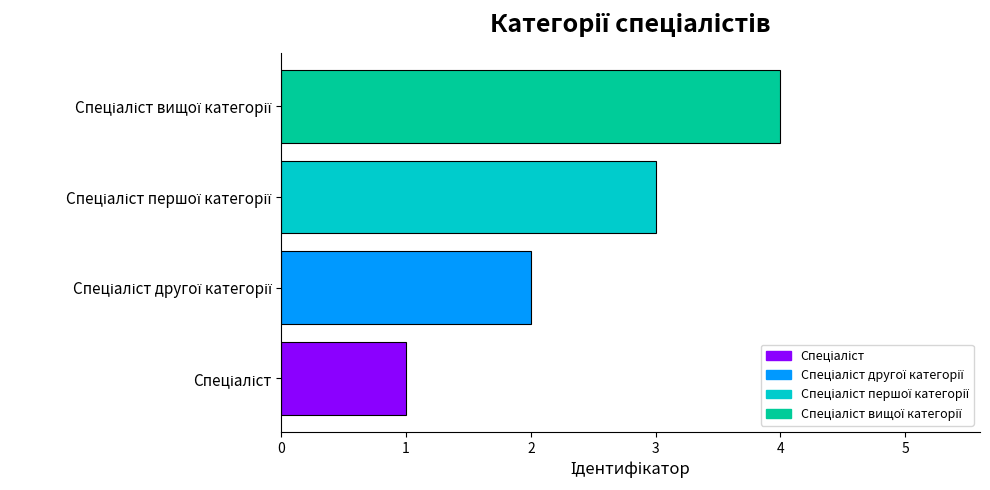

What is the greatest value displayed?

4